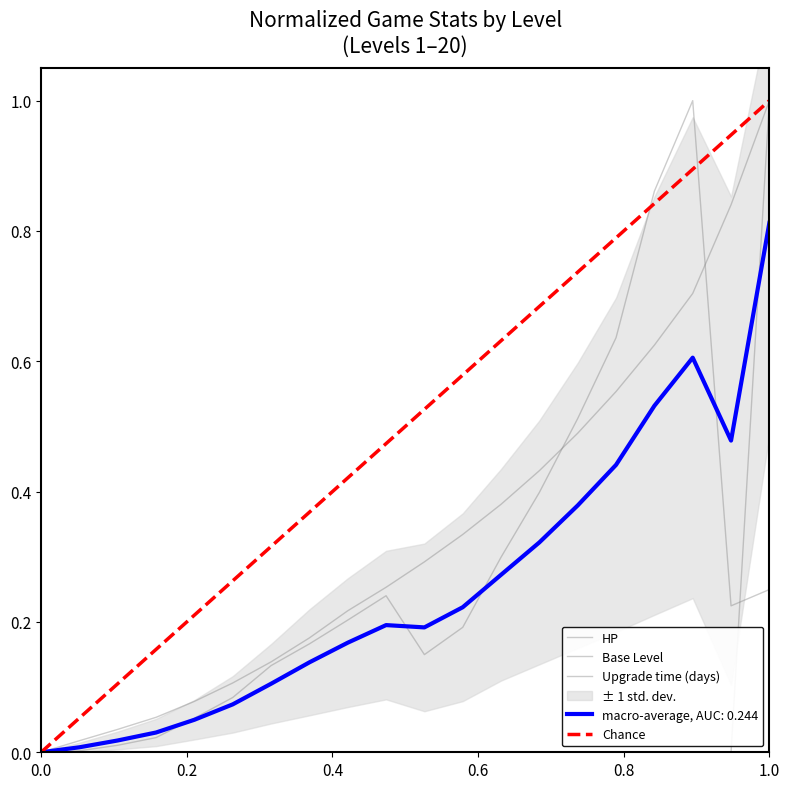

The value of Base Level at 4 is -0.6. True or false?

False